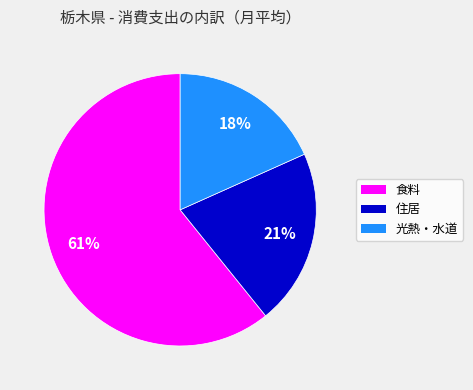

Rank the categories by value from highest to lowest.

食料, 住居, 光熱・水道